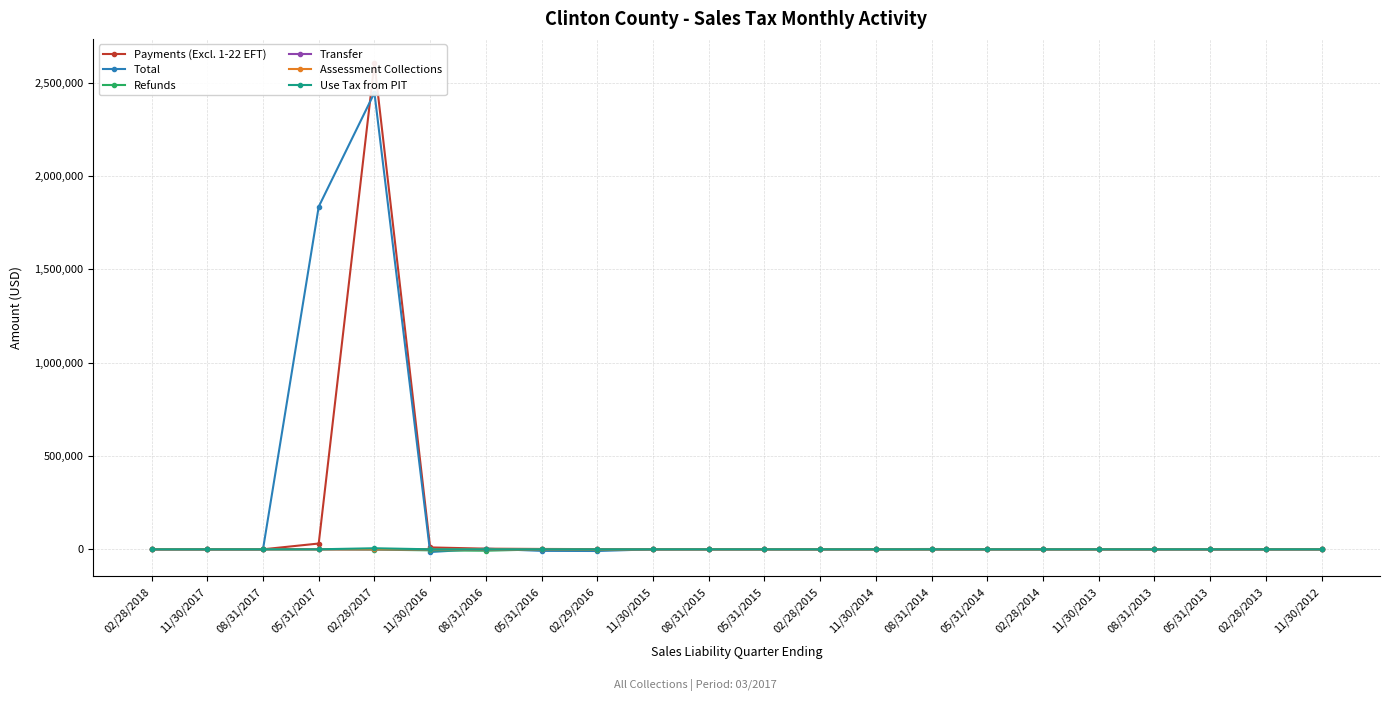

What are all the series names shown in the legend?

Payments (Excl. 1-22 EFT), Total, Refunds, Transfer, Assessment Collections, Use Tax from PIT